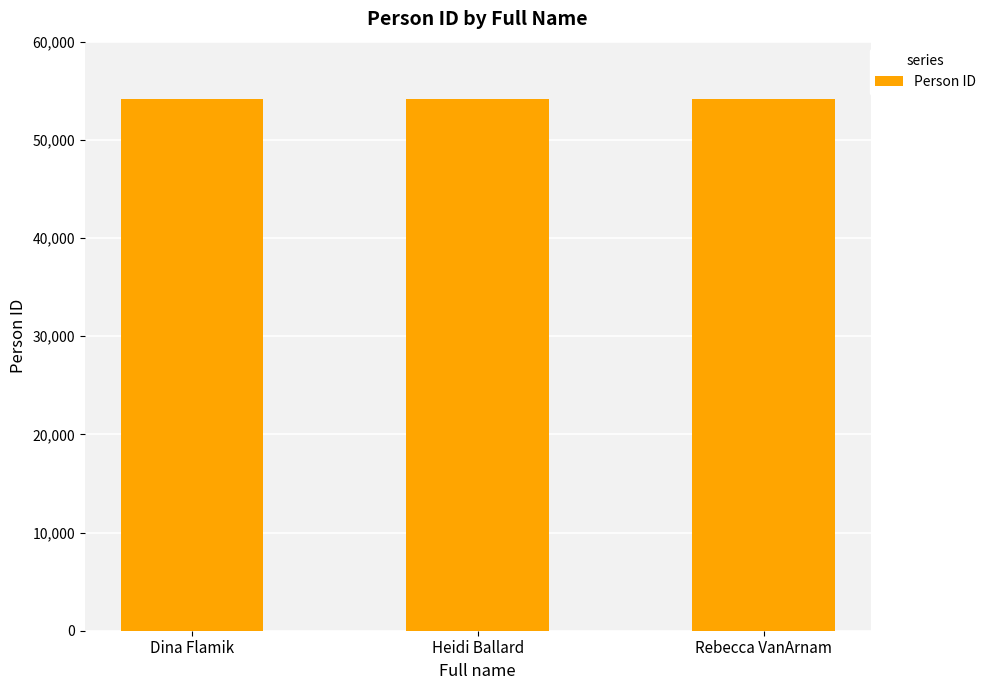

Is it true that the value at Rebecca VanArnam is 83408?

False